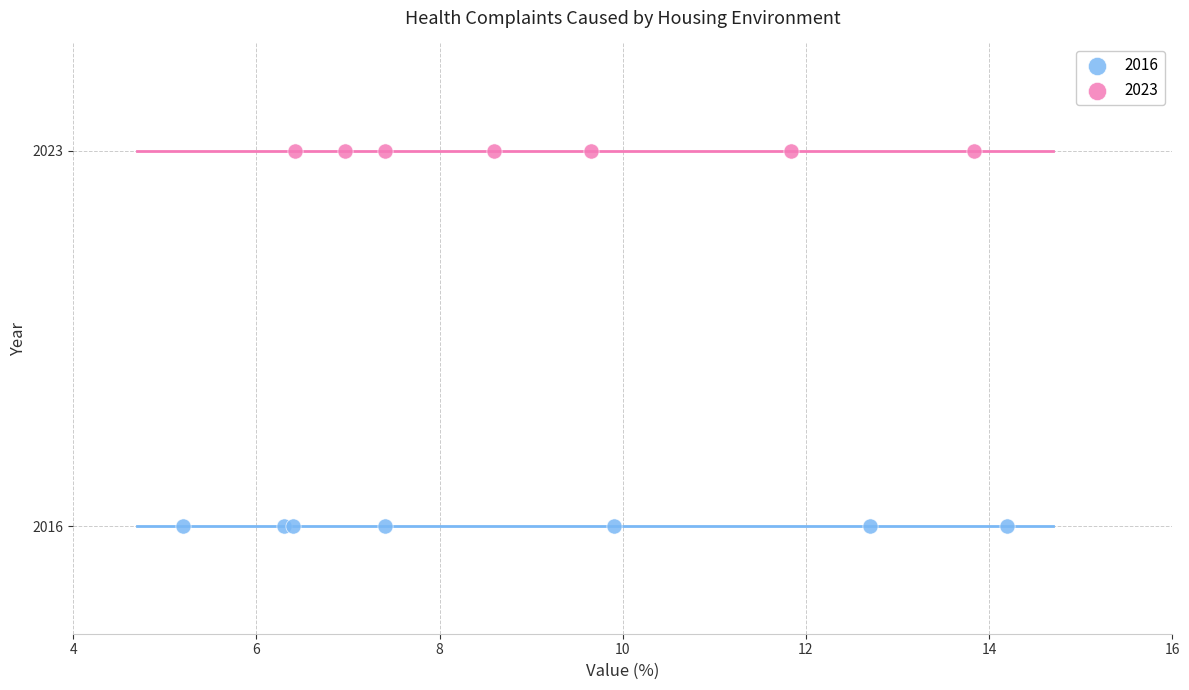

Which series contains the highest Y value?

2023